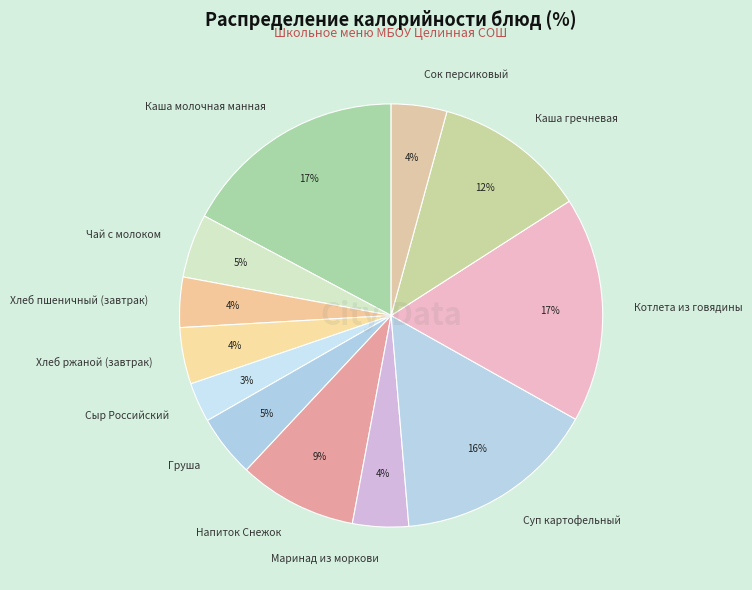

What is the ratio of the value at Маринад из моркови to the value at Хлеб ржаной (завтрак)?

1.0